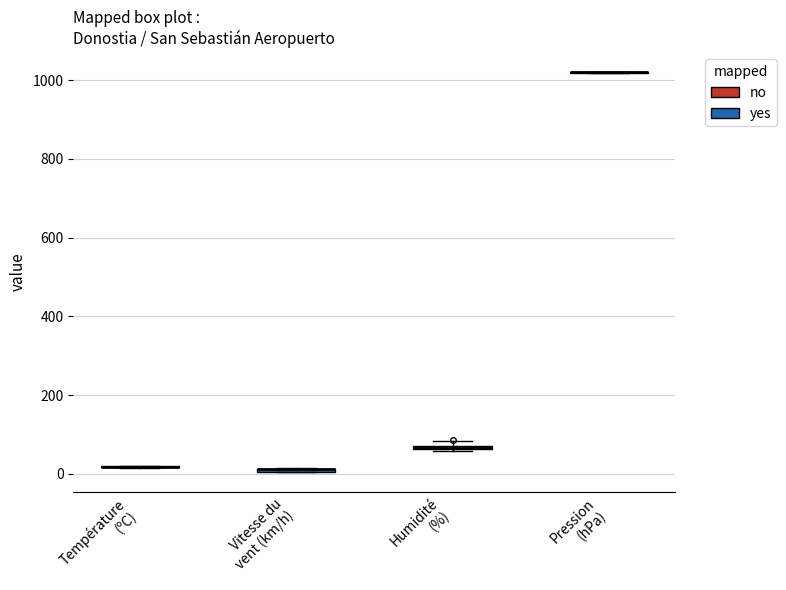

Where is the lower edge of the box for Humidité (%) on the y-axis? The values are not printed on the chart, so give them approximately, as read against the axis.

60